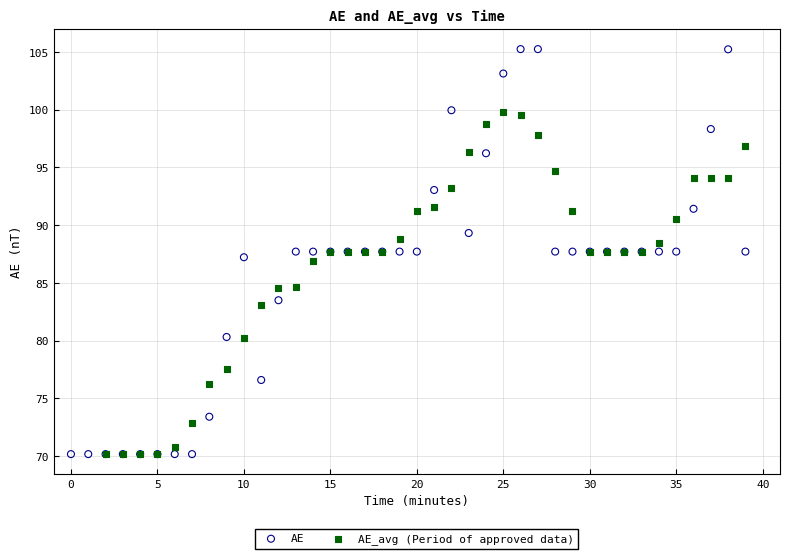

Which series has the largest Y range (max minus min)?

AE